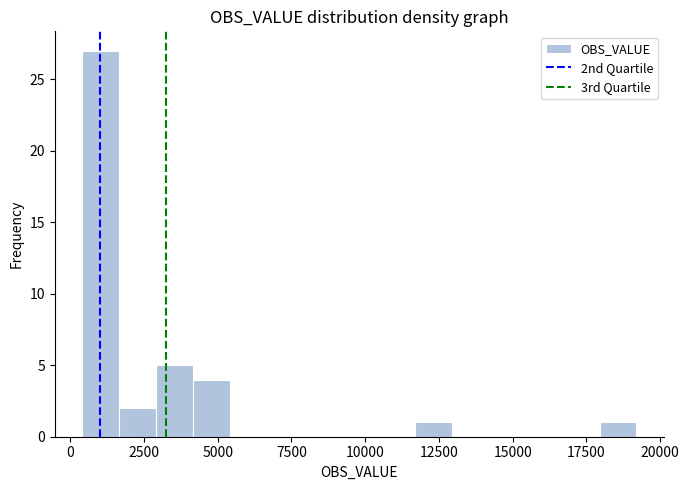

Around what value on the x-axis is the tallest bar? Give the approximate position of its centre, as read against the axis.

1000